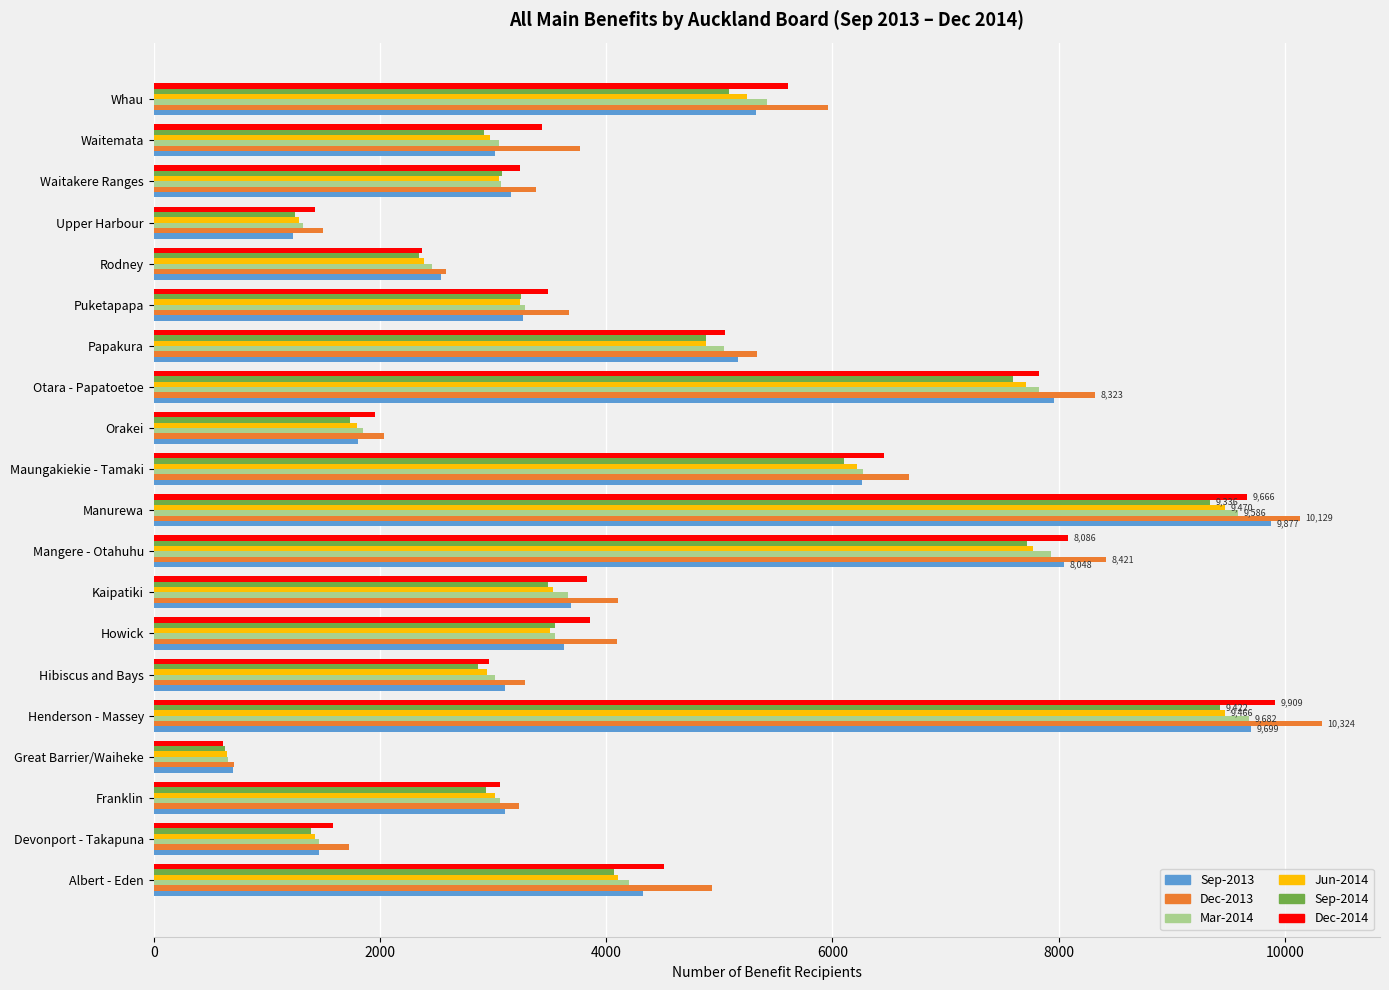

What is the difference between the Dec-2014 values at Howick and Great Barrier/Waiheke?

3241